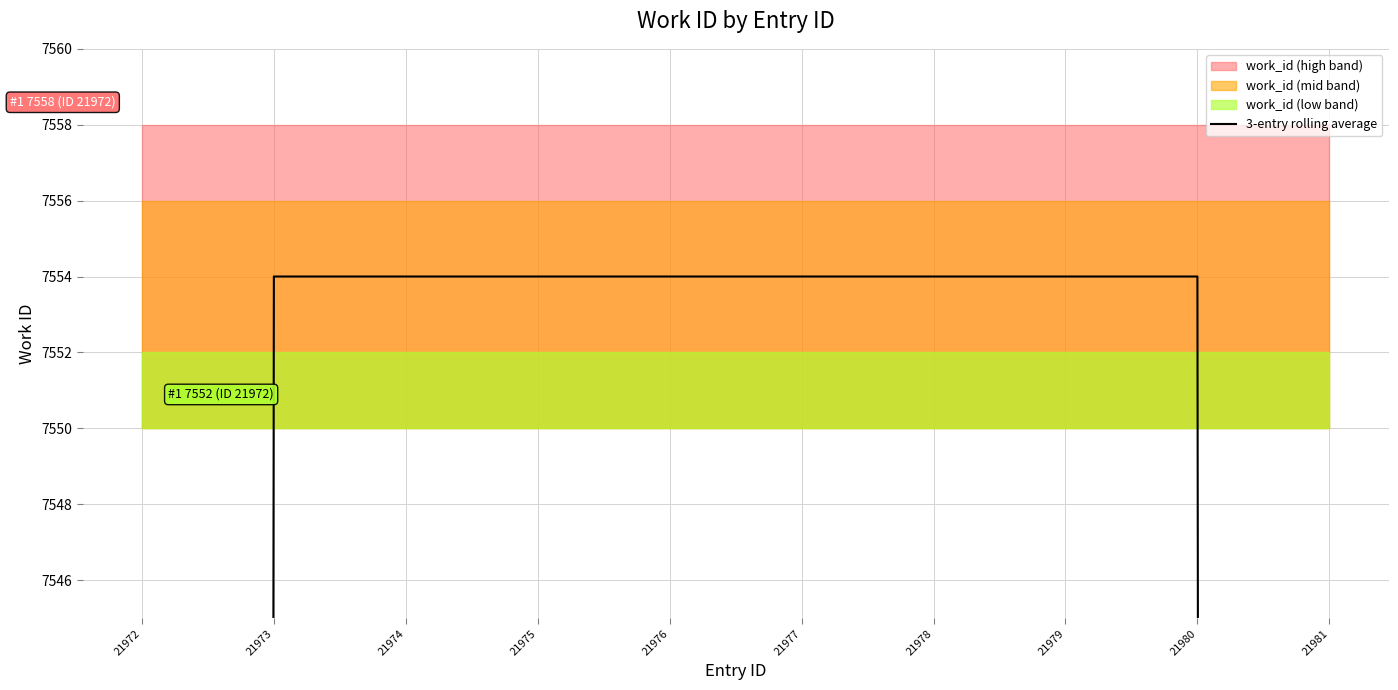

Does the chart have visible grid lines?

Yes